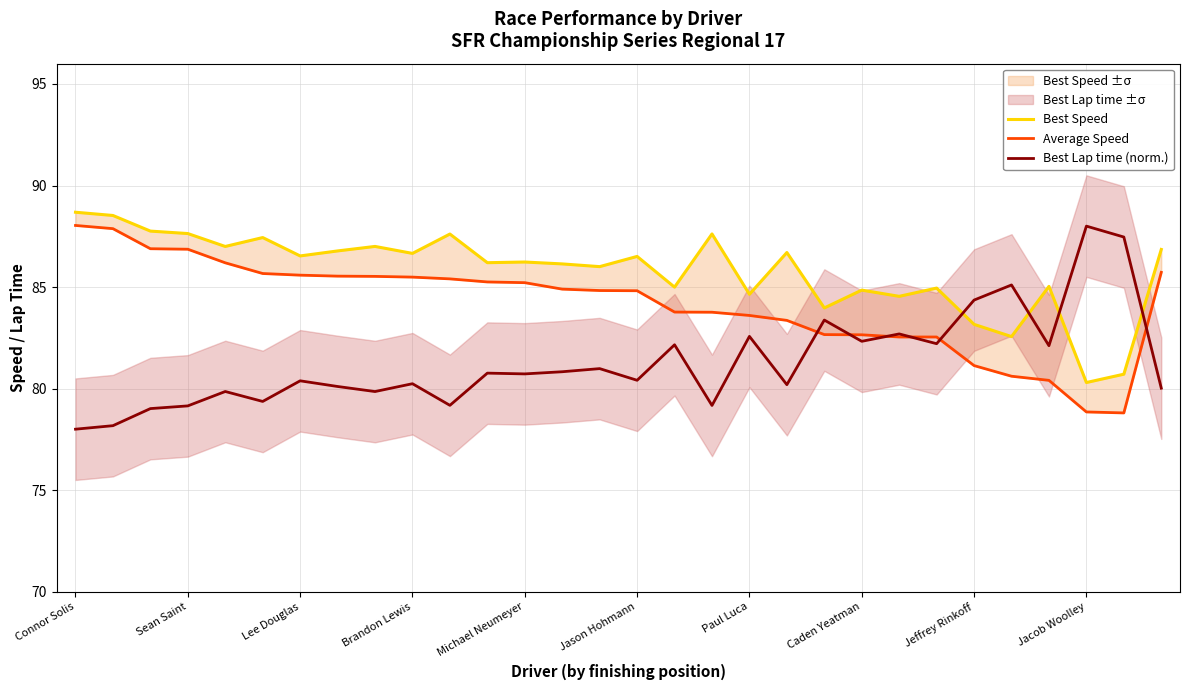

What is the difference between the maximum and minimum values in the Best Speed series?

8.4